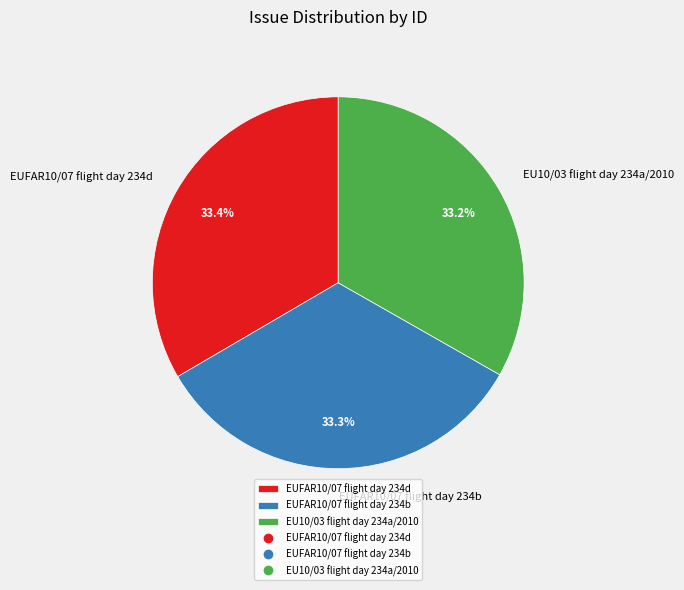

To the nearest percent, what is the average slice percentage?

33%